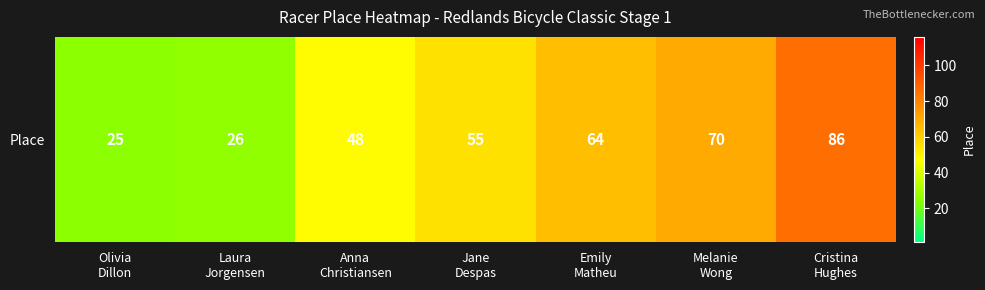

What is the change in value from Anna
Christiansen to Emily
Matheu?

+16